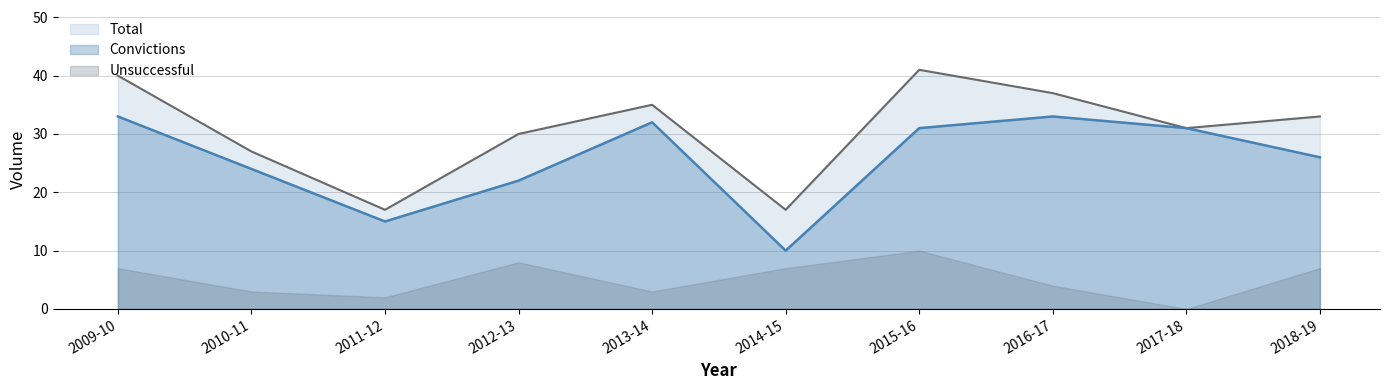

At how many categories does at least one series exceed 18?

8